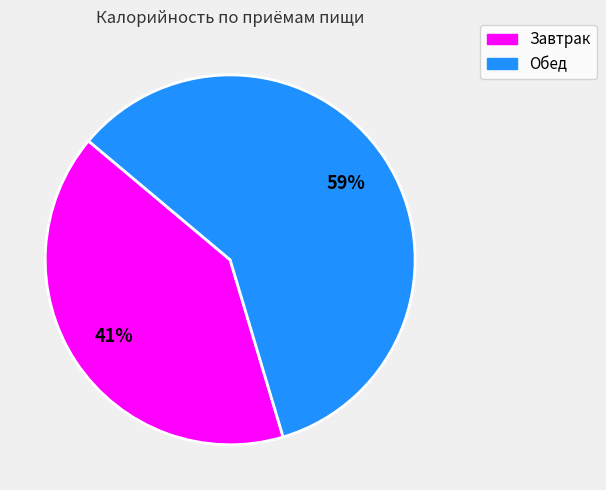

To the nearest percent, what is the average slice percentage?

50%